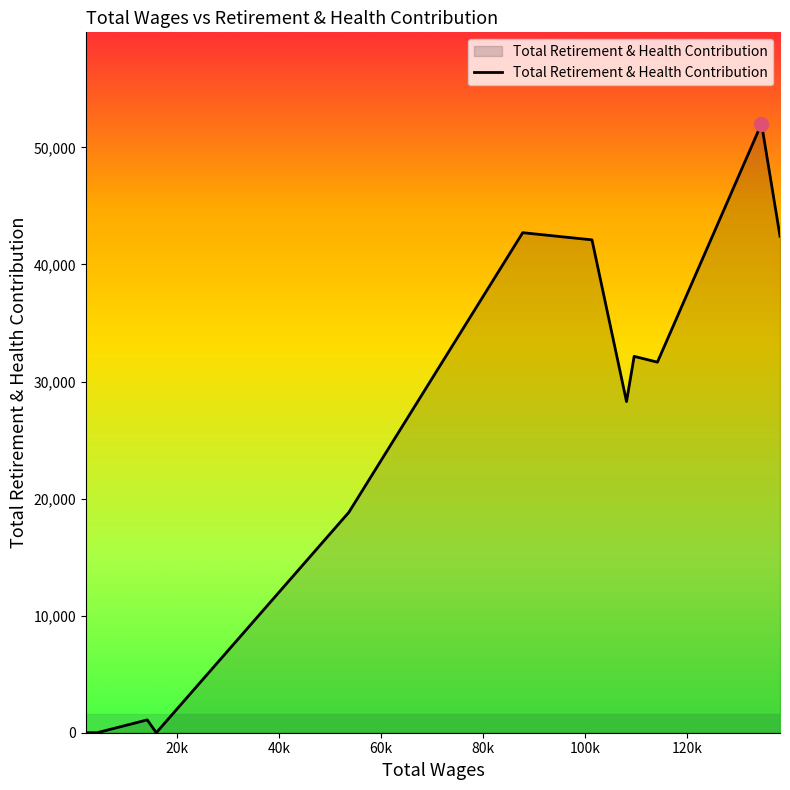

What is the difference between the maximum and minimum values?

52026